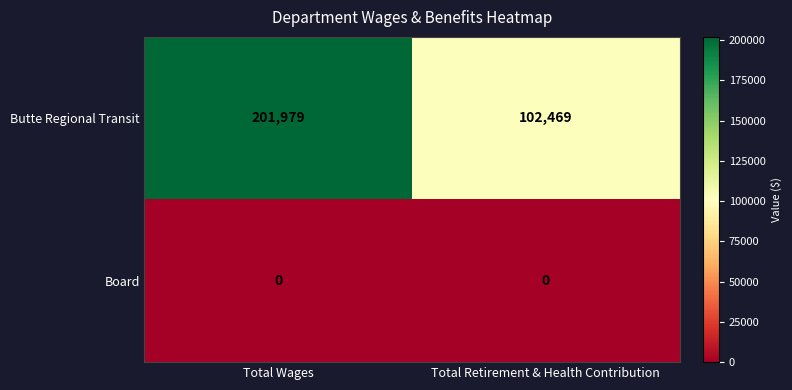

List the series in order of their peak value, highest first.

Butte Regional Transit, Board